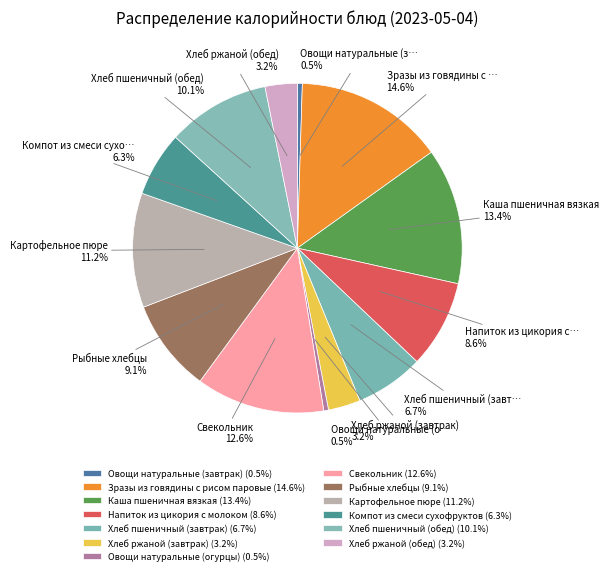

Is it true that Компот из смеси сухофруктов is 6% of the pie?

True